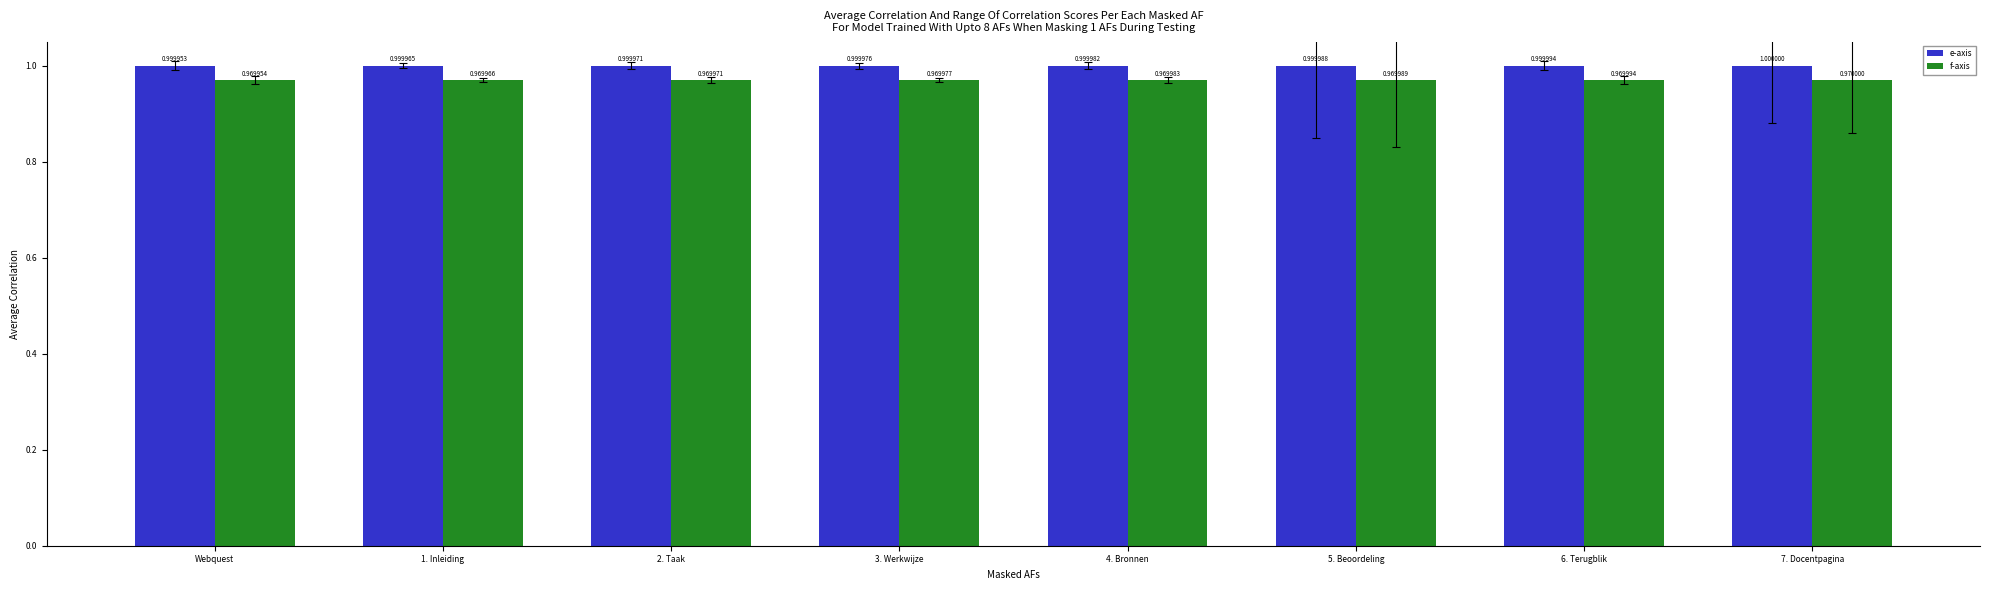

What is the label of the 3rd bar from the left?

2. Taak